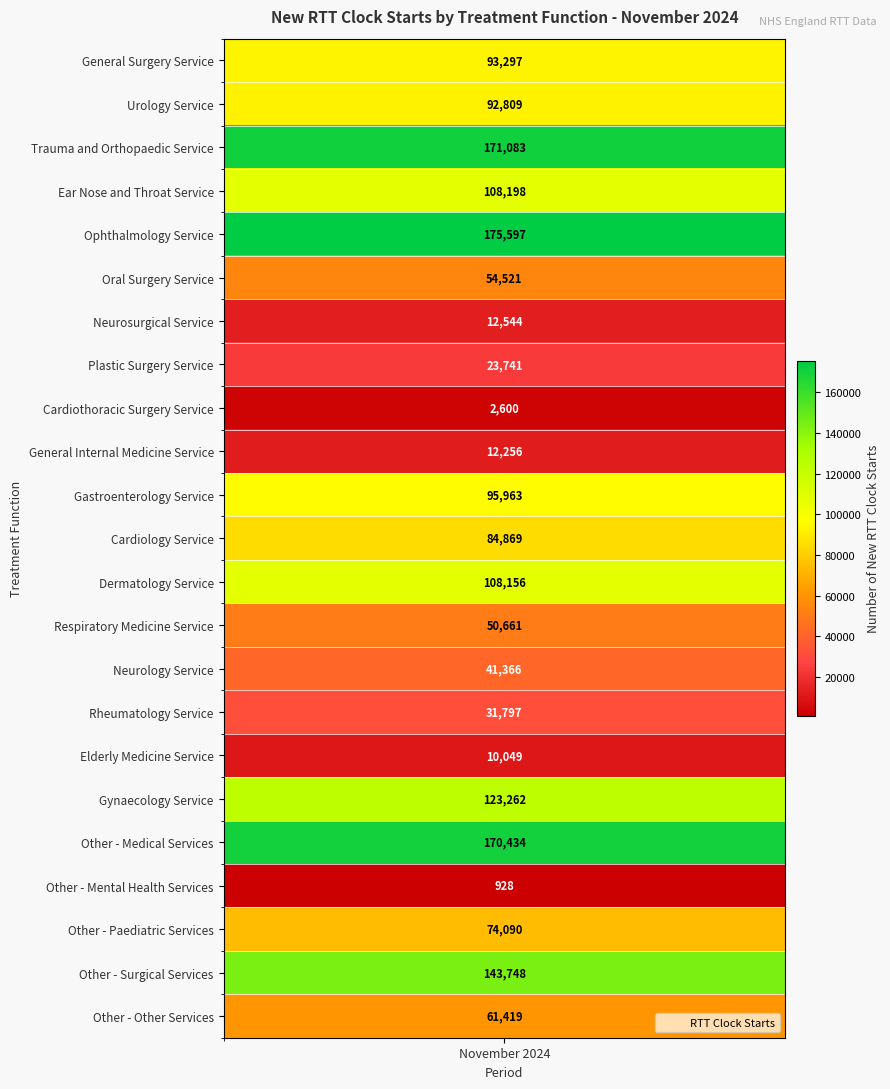

What is the difference between the maximum and second lowest values?

172997